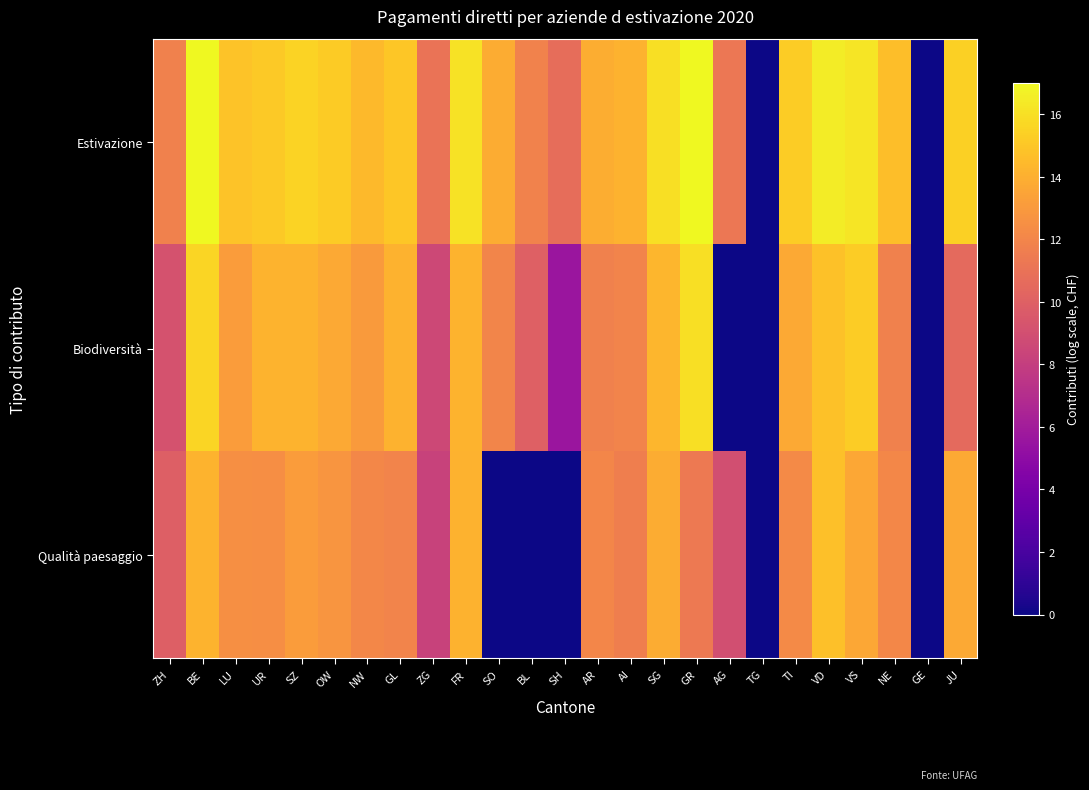

What is the spread (max minus min) of values at JU?

4.8